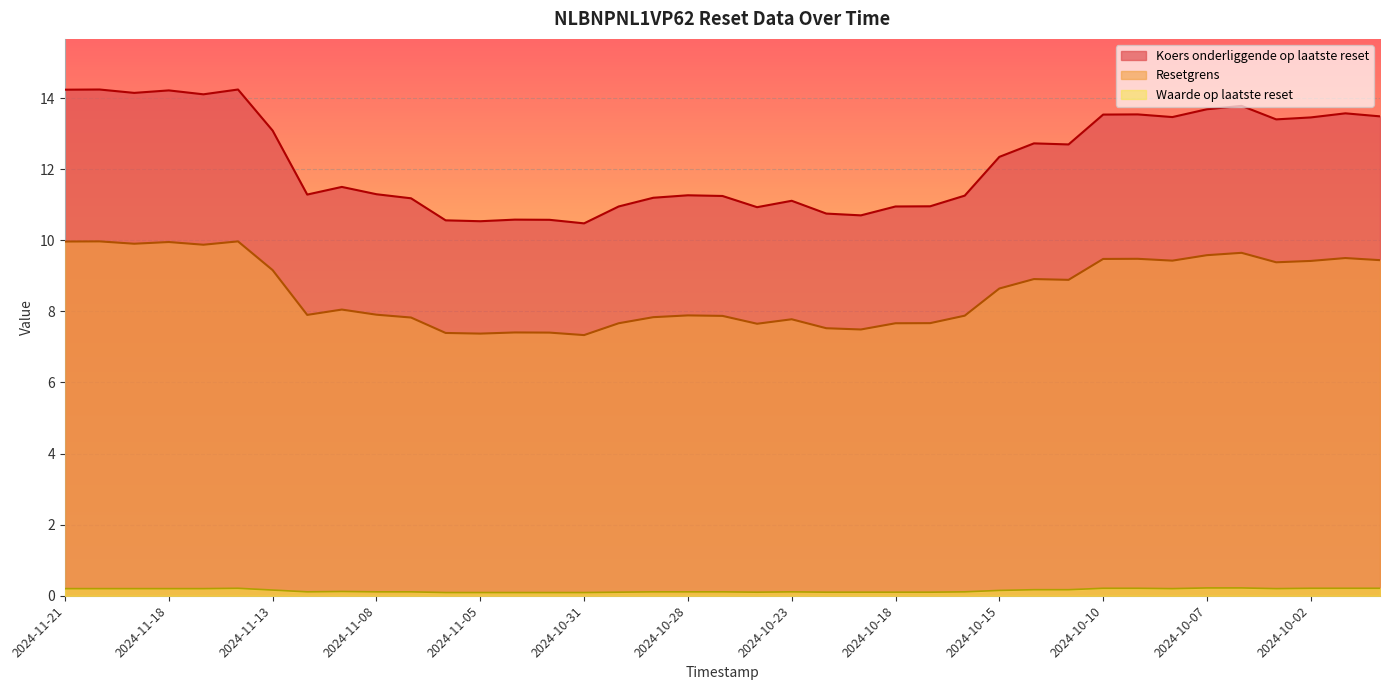

How many interior local valleys does the Resetgrens series have?

10